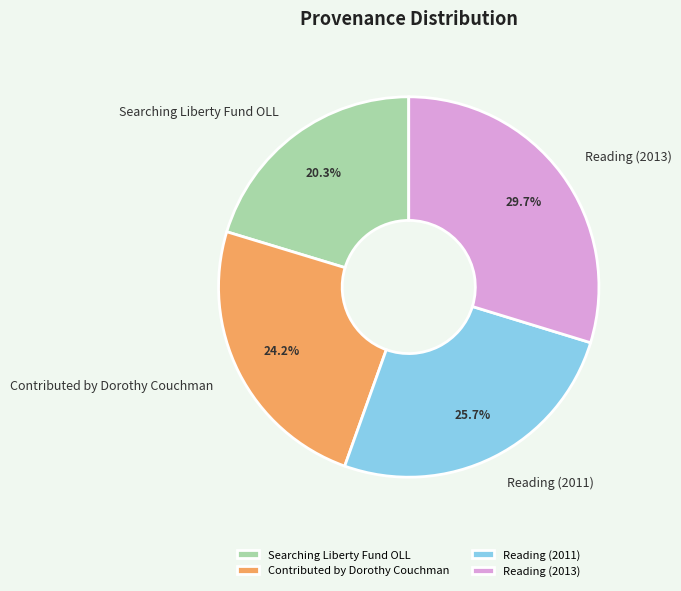

Which slice is the largest?

Reading (2013)